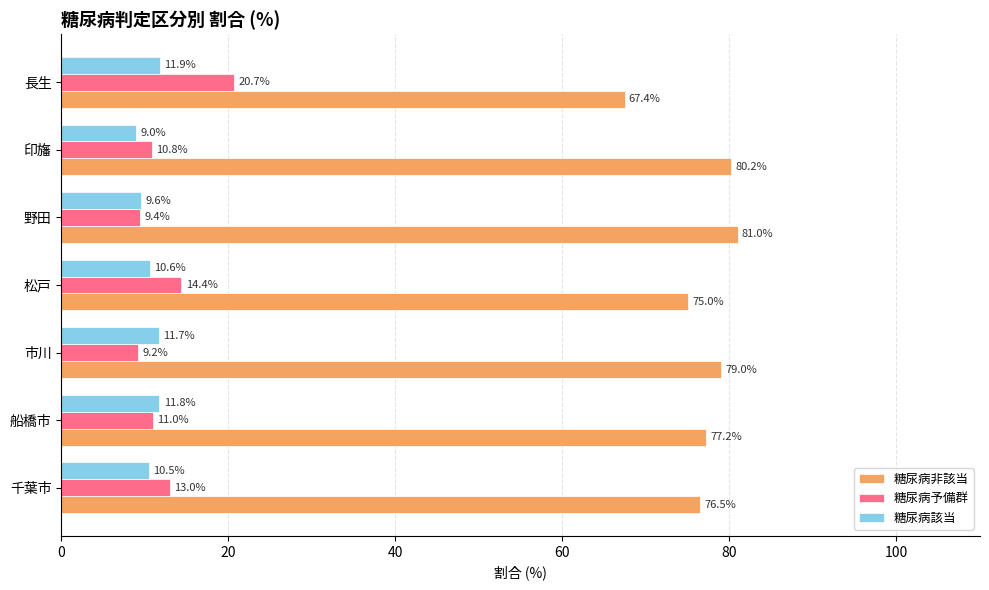

List the labels in order of 糖尿病予備群 value, largest first.

長生, 松戸, 千葉市, 船橋市, 印旛, 野田, 市川